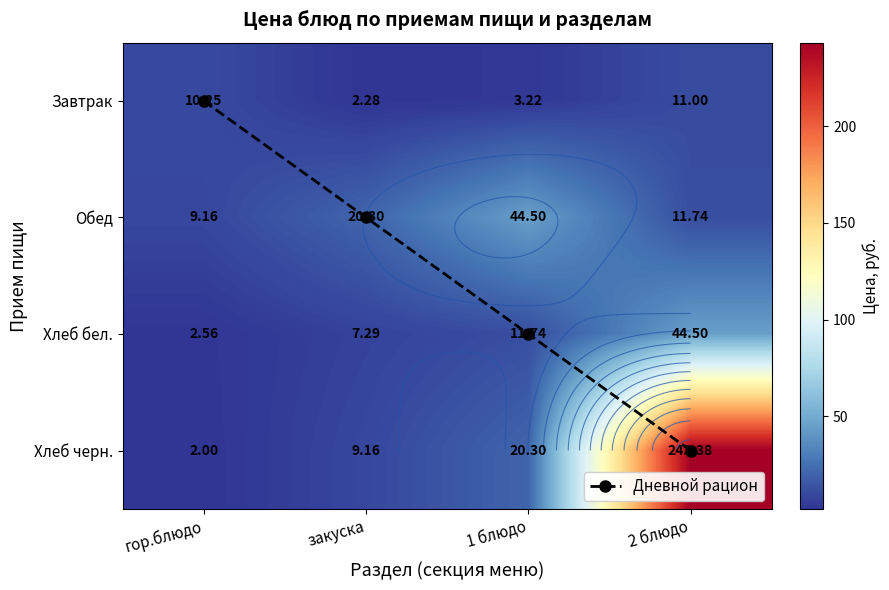

Which series has the widest spread of values?

Хлеб черн.